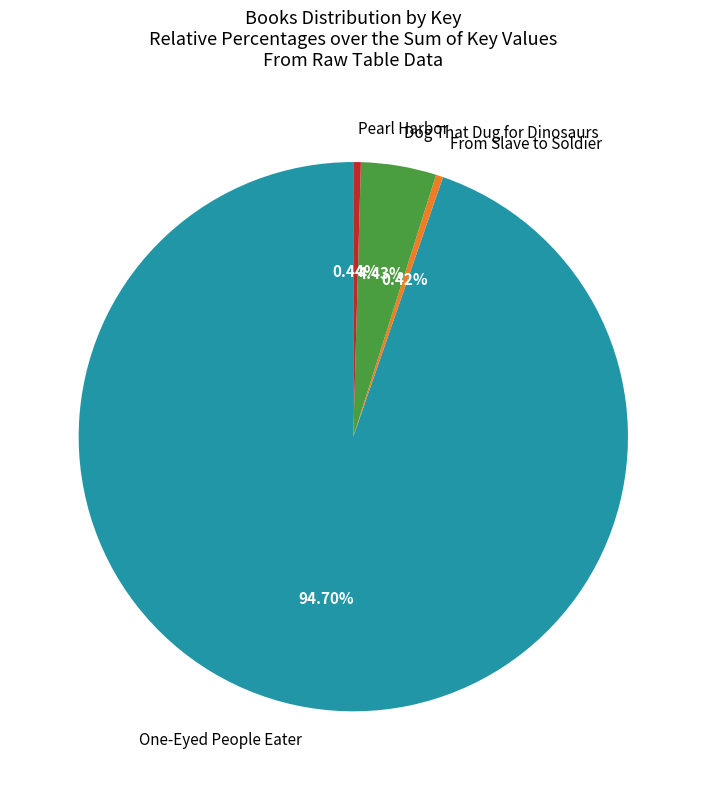

What percentage is the Dog That Dug for Dinosaurs slice, to the nearest percent?

4%